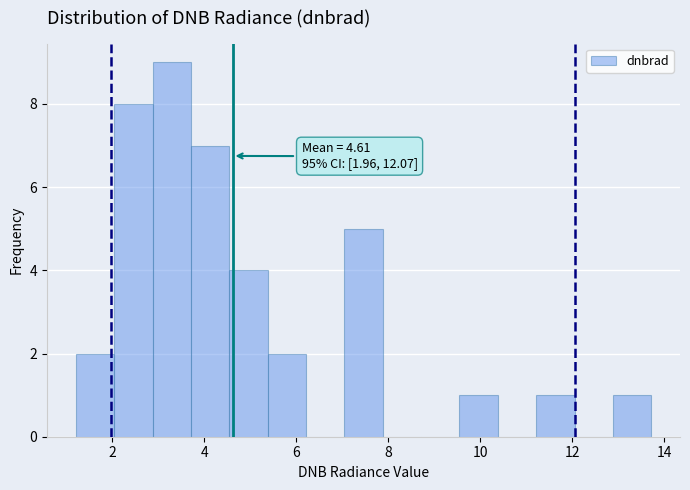

Over which range of the x-axis is the bar tallest?

2.8 to 3.8